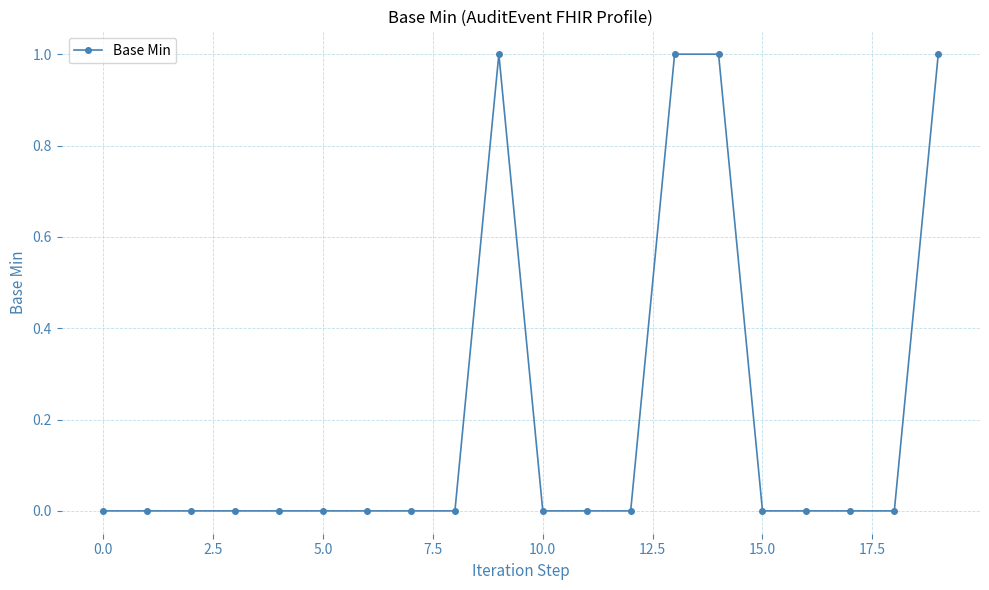

What is the value of the 14th point from the left?

1